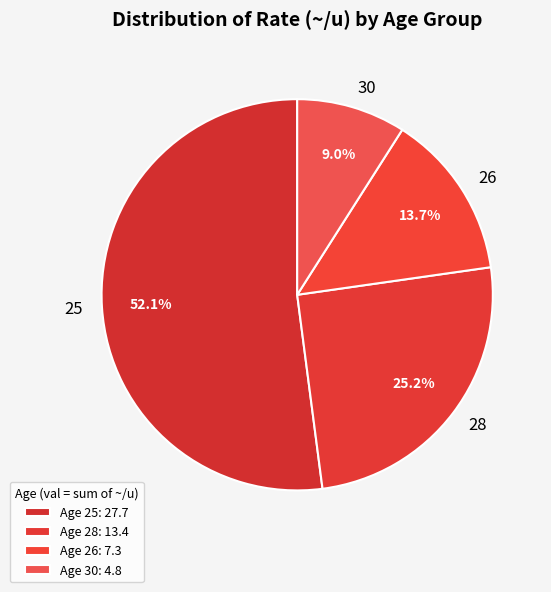

What is the ratio of the value at 28 to the value at 26?

1.8